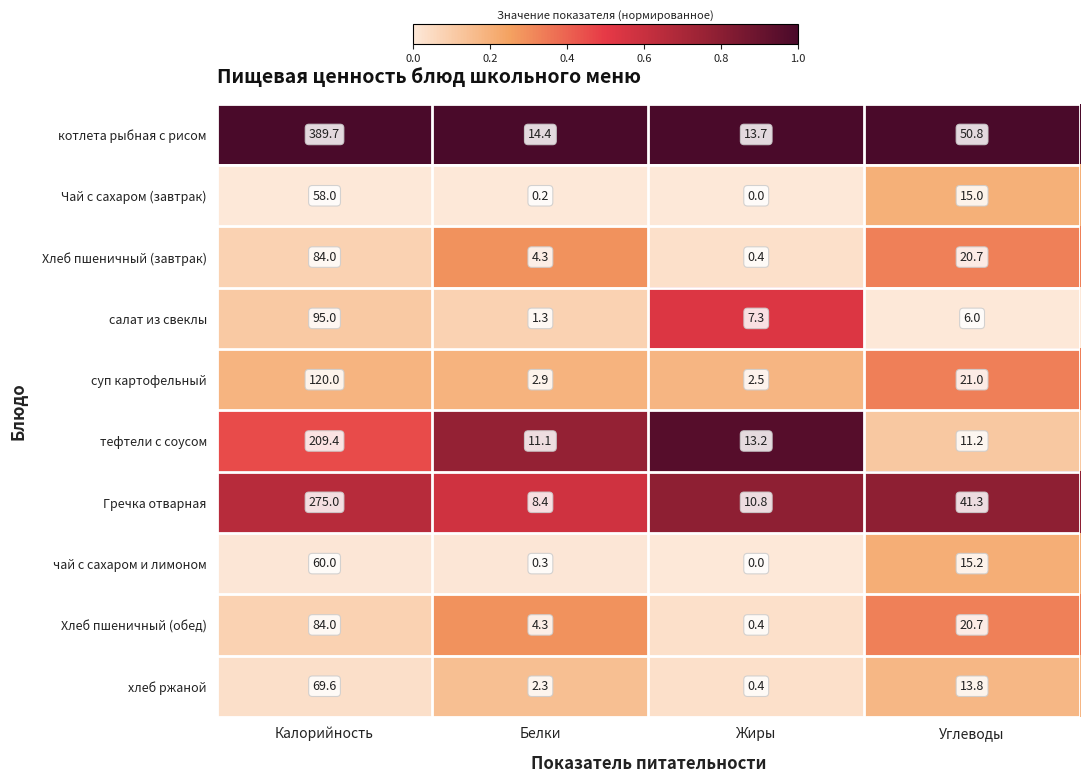

Which label corresponds to the largest value in the chart?

Калорийность